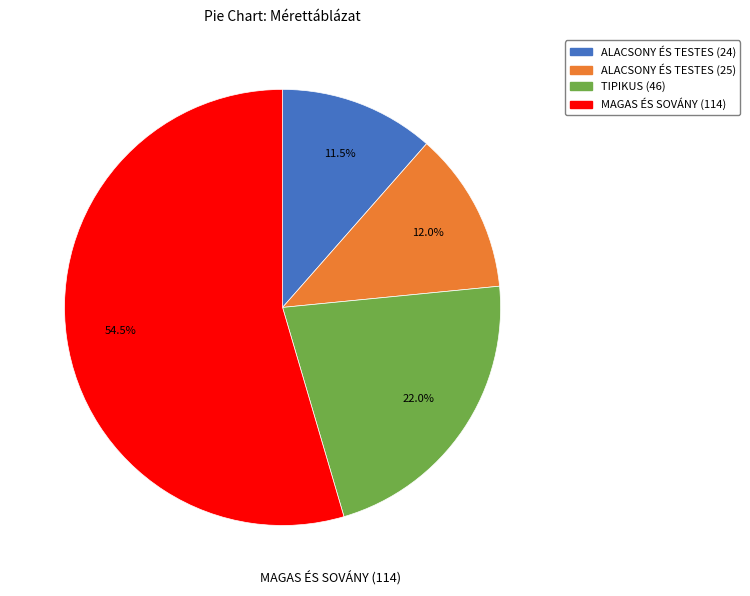

To the nearest percent, what portion does ALACSONY ÉS TESTES (25) represent?

12%